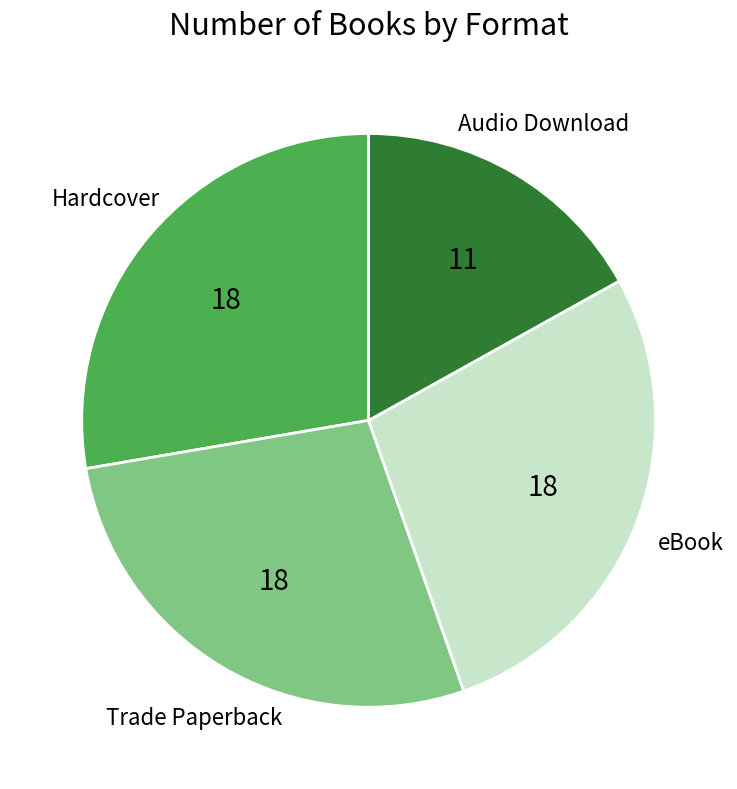

Does any single category account for the majority?

No